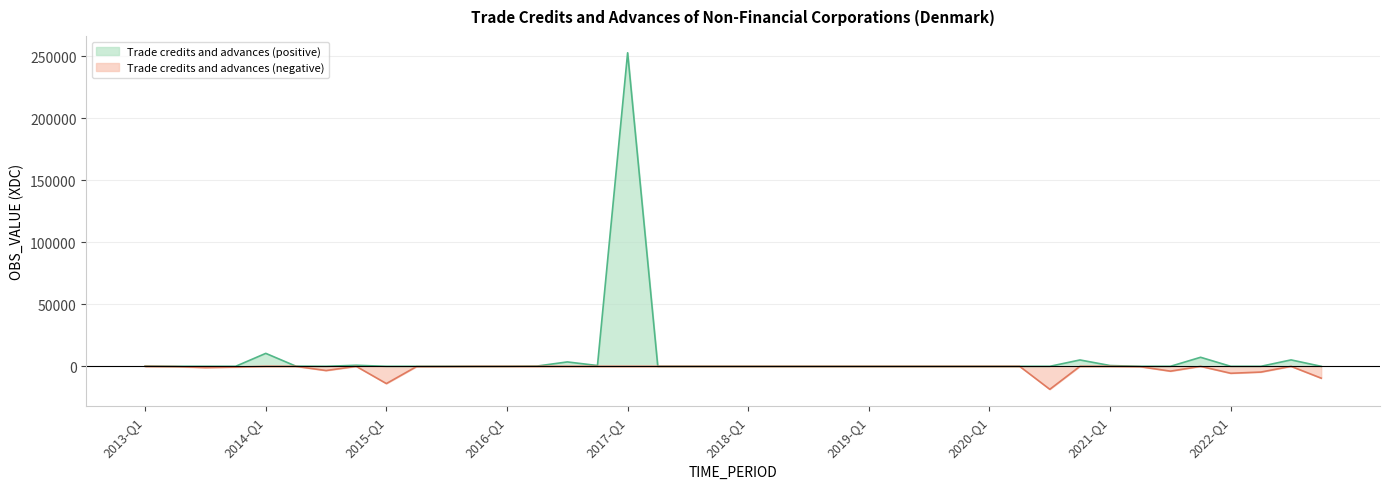

What is the difference between the second highest and minimum values?

10448